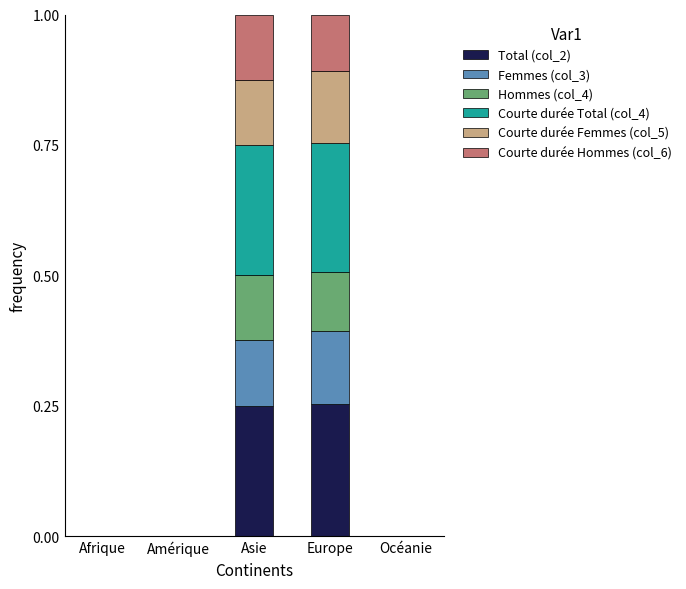

At which category is the sum across all series the highest?

Asie